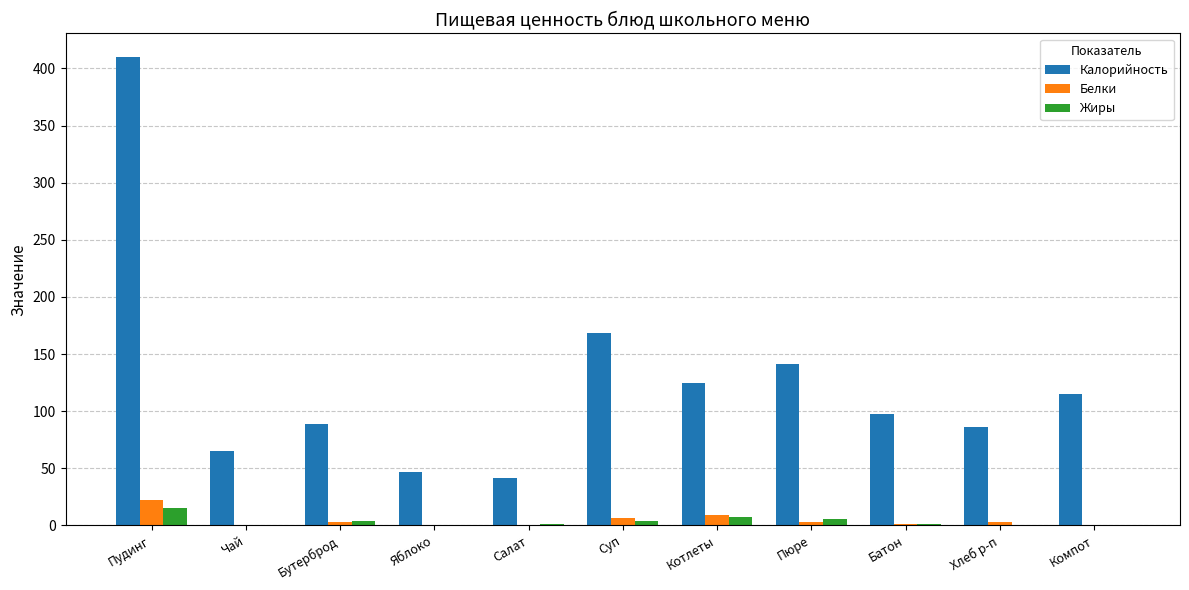

Does the chart contain stacked bars?

No